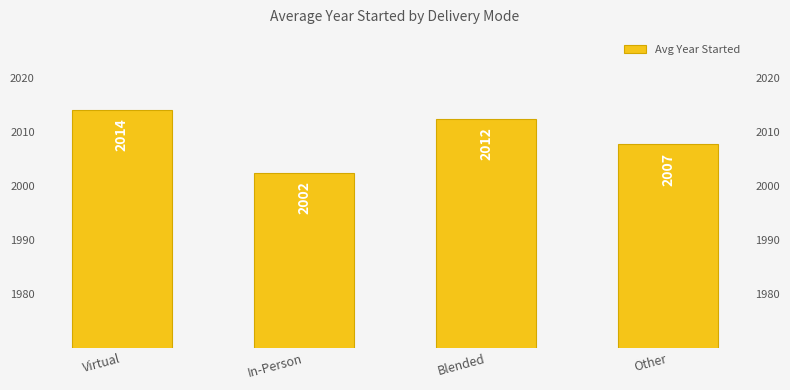

Rank the categories by value from highest to lowest.

Virtual, Blended, Other, In-Person